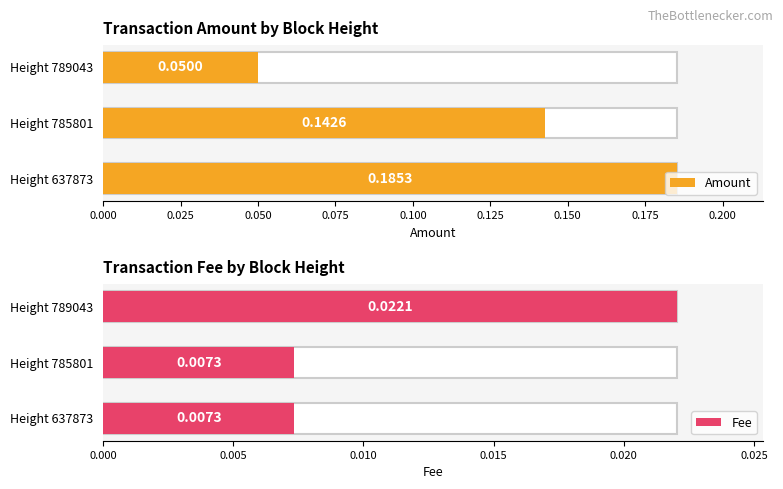

The value of Fee at Height 637873 is 0.0. True or false?

True